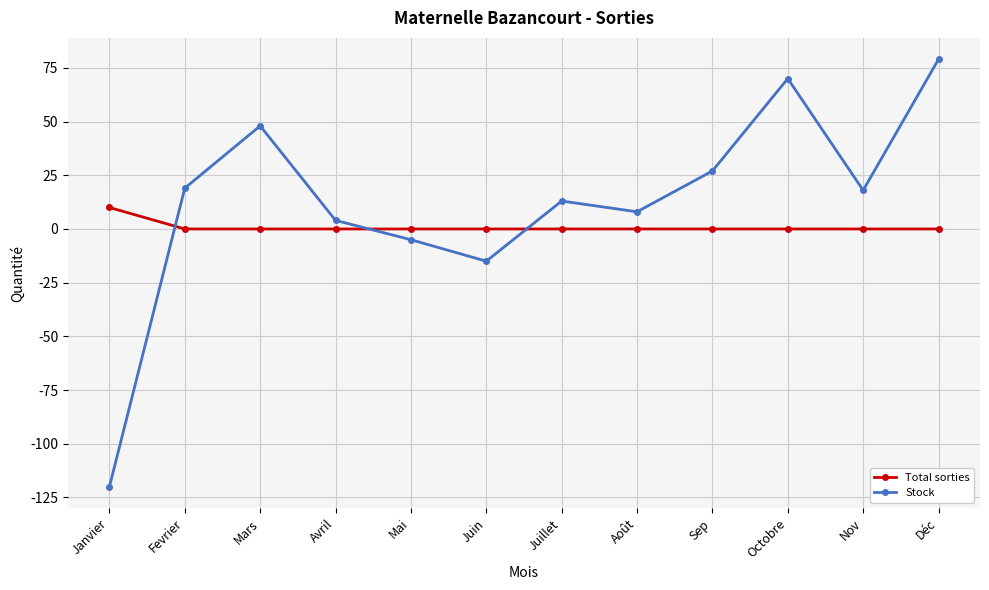

True or false: Stock and Total sorties intersect in this chart.

True